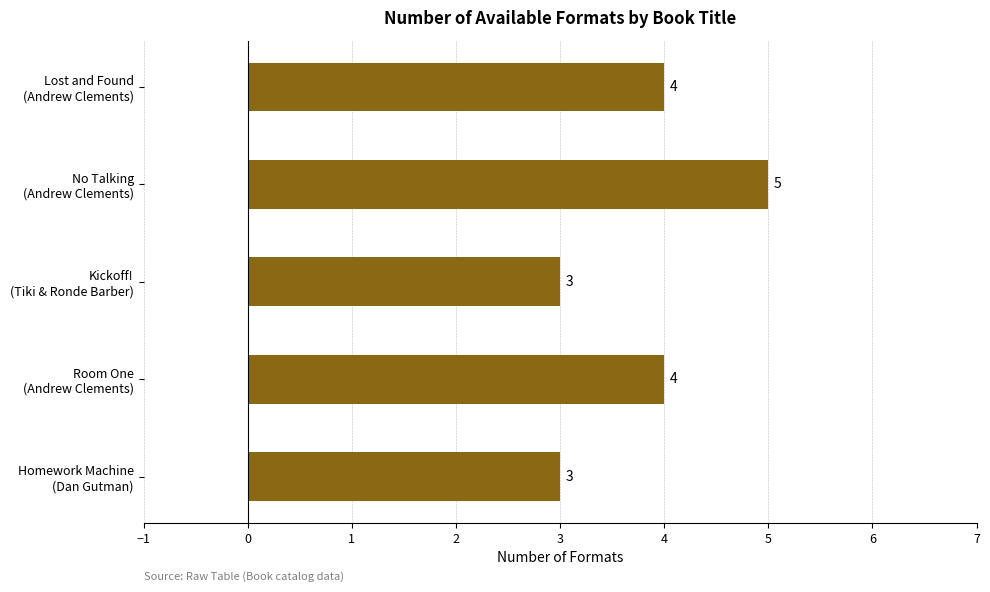

What is the smallest value displayed?

3